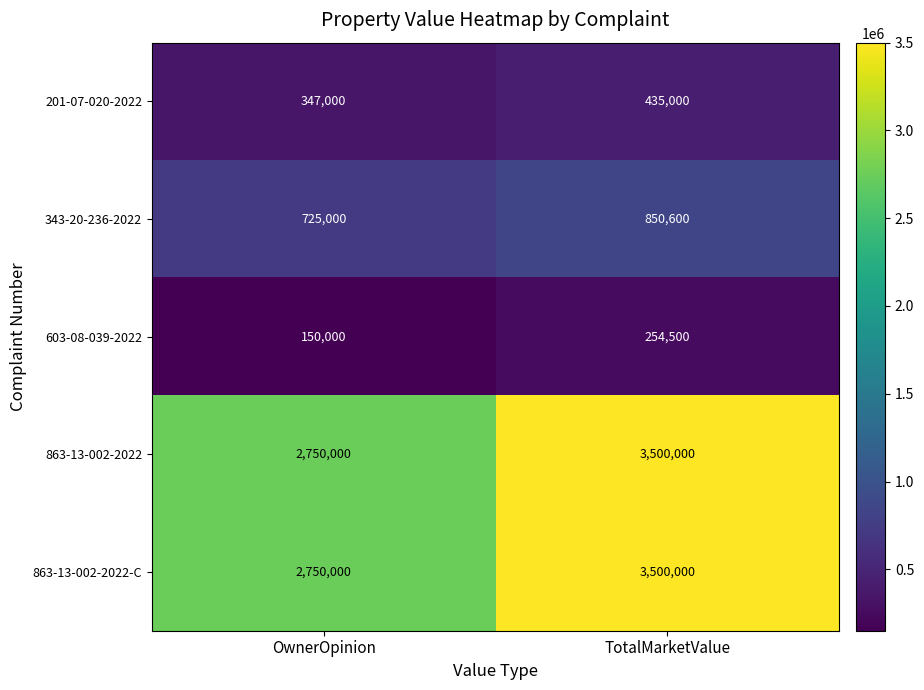

What is the total value across all series at OwnerOpinion?

6722000